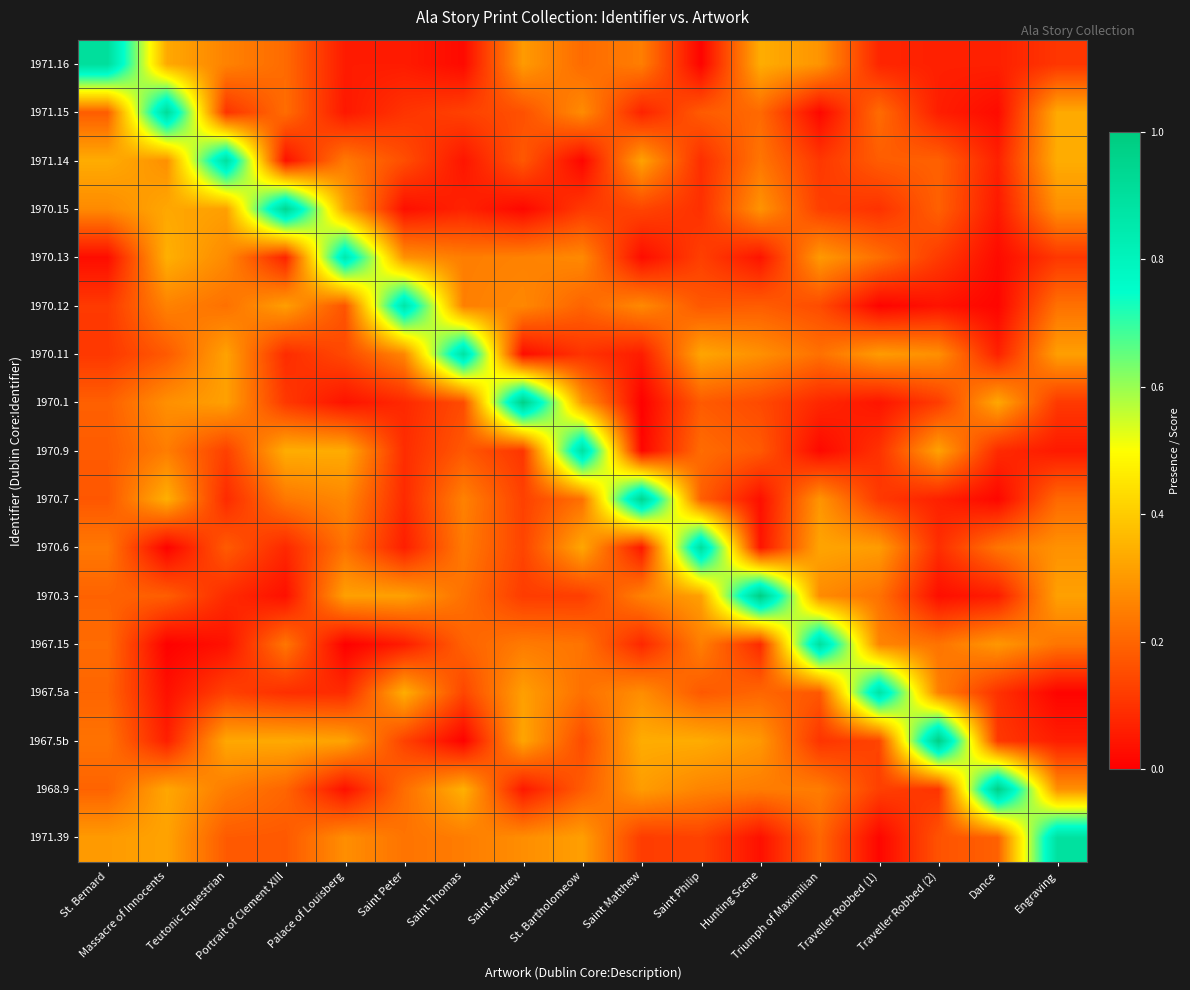

Which has a higher value, Palace of Louisberg or Teutonic Equestrian?

Teutonic Equestrian